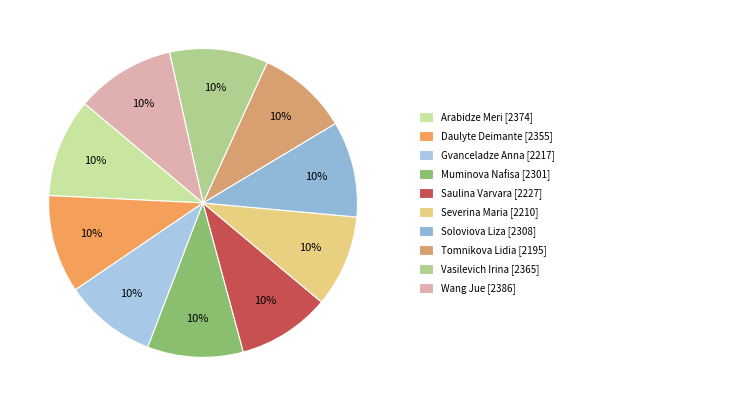

Count the number of slices in the pie.

10